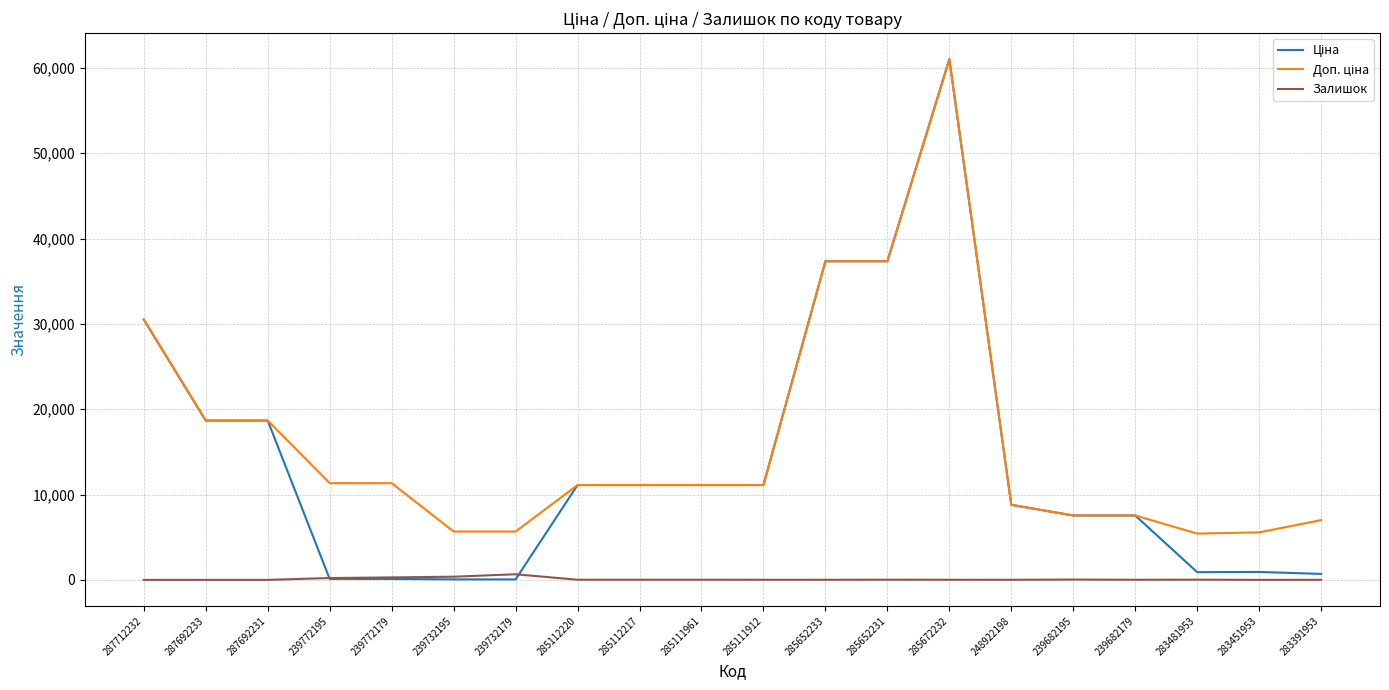

True or false: Залишок has a value of 22.0 at 285652231.

True